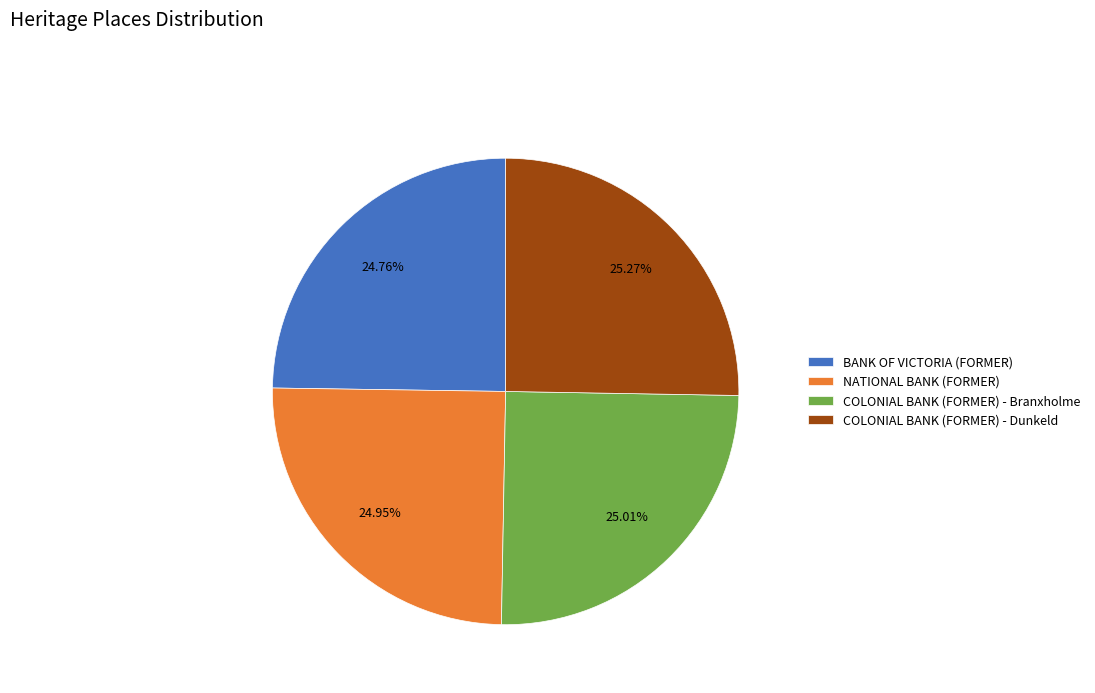

Count the number of slices in the pie.

4